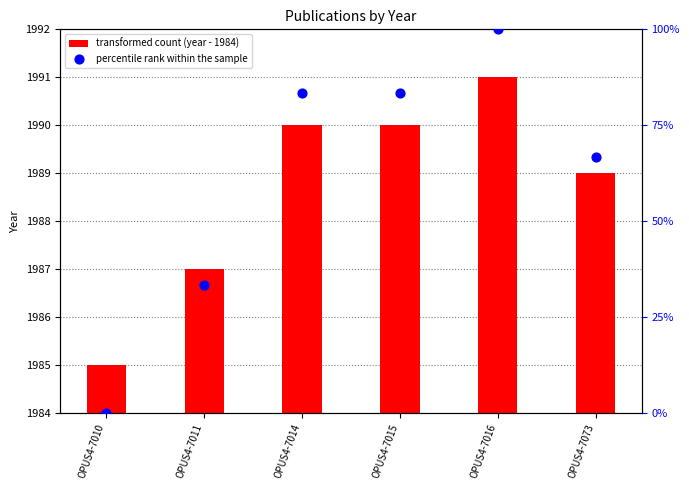

Which series contains the lowest Y value?

percentile rank within the sample